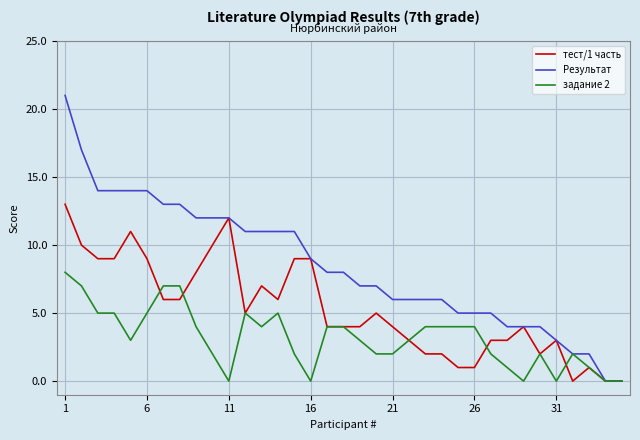

Which series has the widest spread of values?

Результат